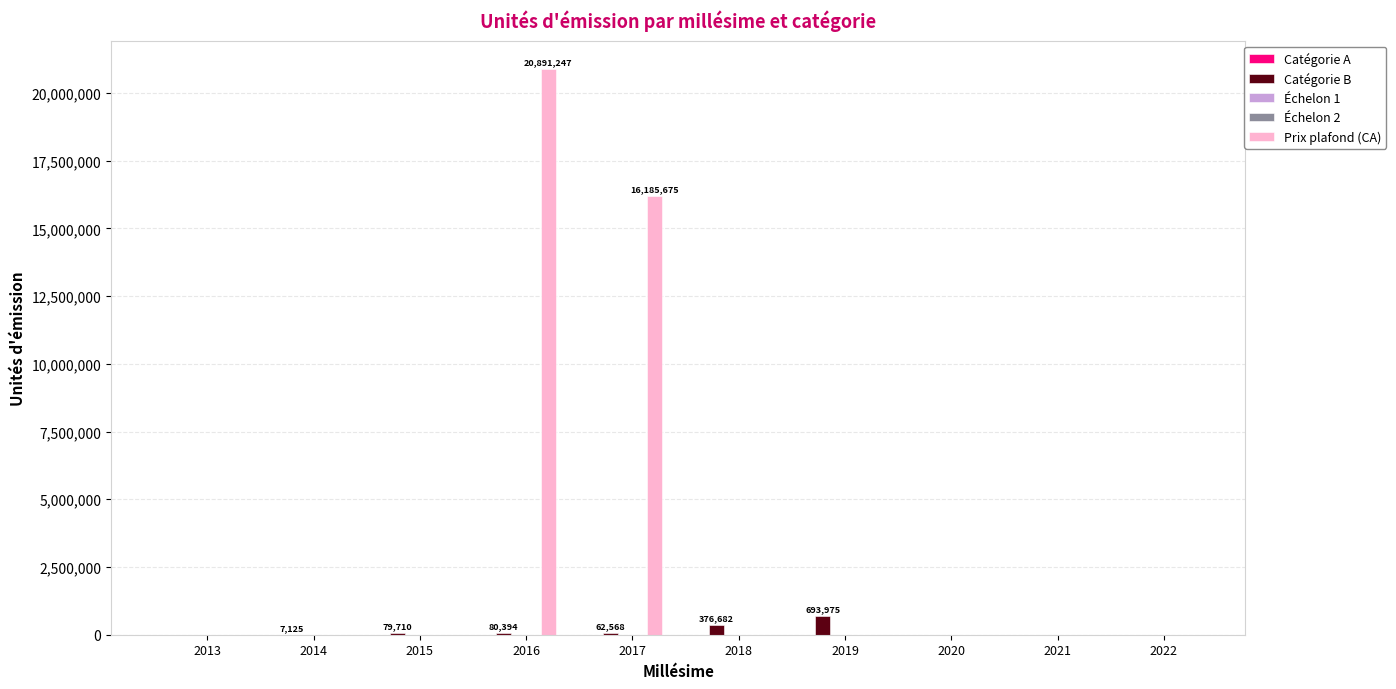

At how many categories does at least one series exceed 11197485?

2